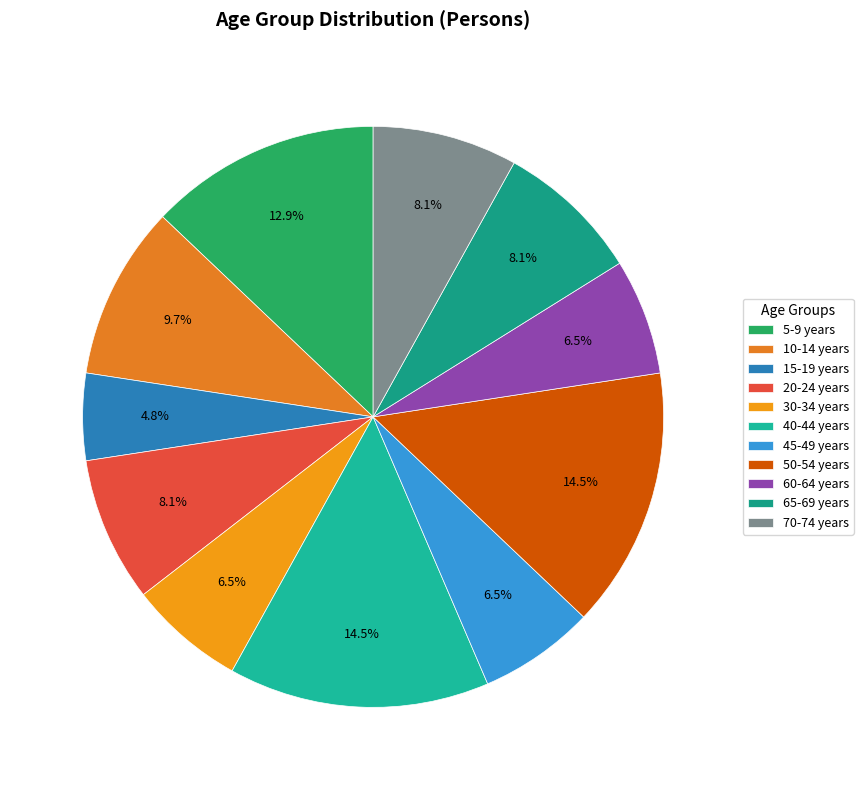

The 45-49 years slice represents 6% of the pie. True or false?

True